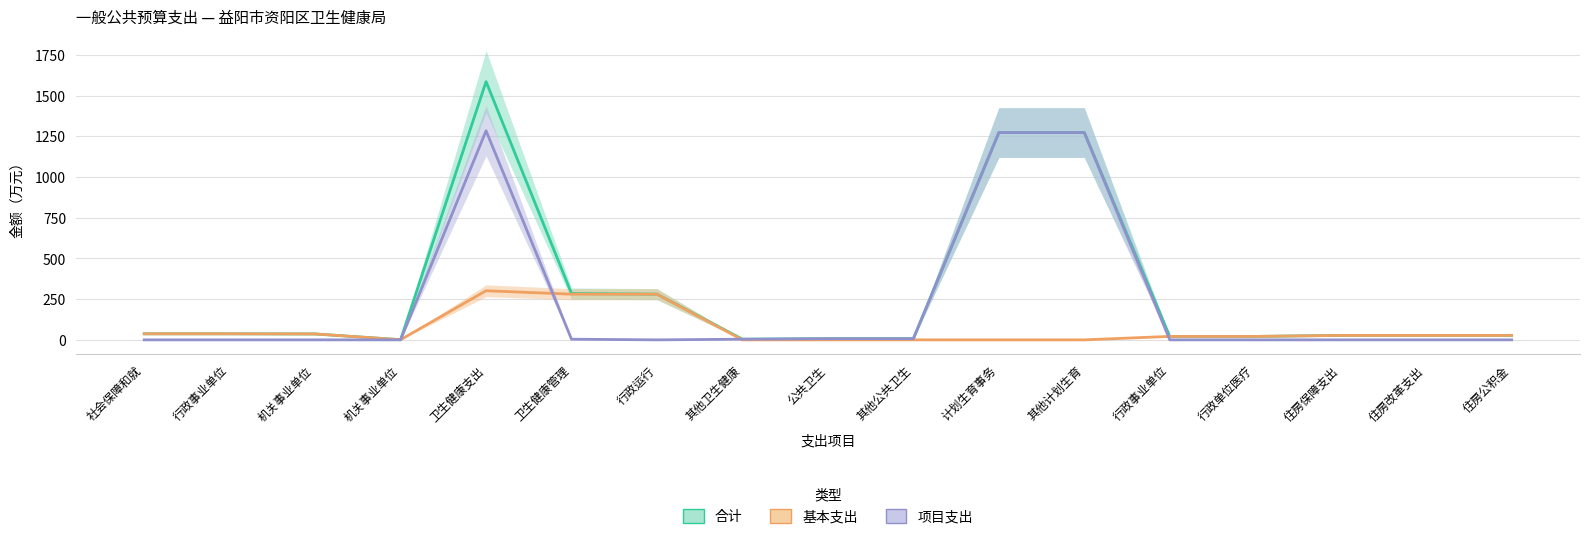

Where does the 合计 series first go above 27?

社会保障和就